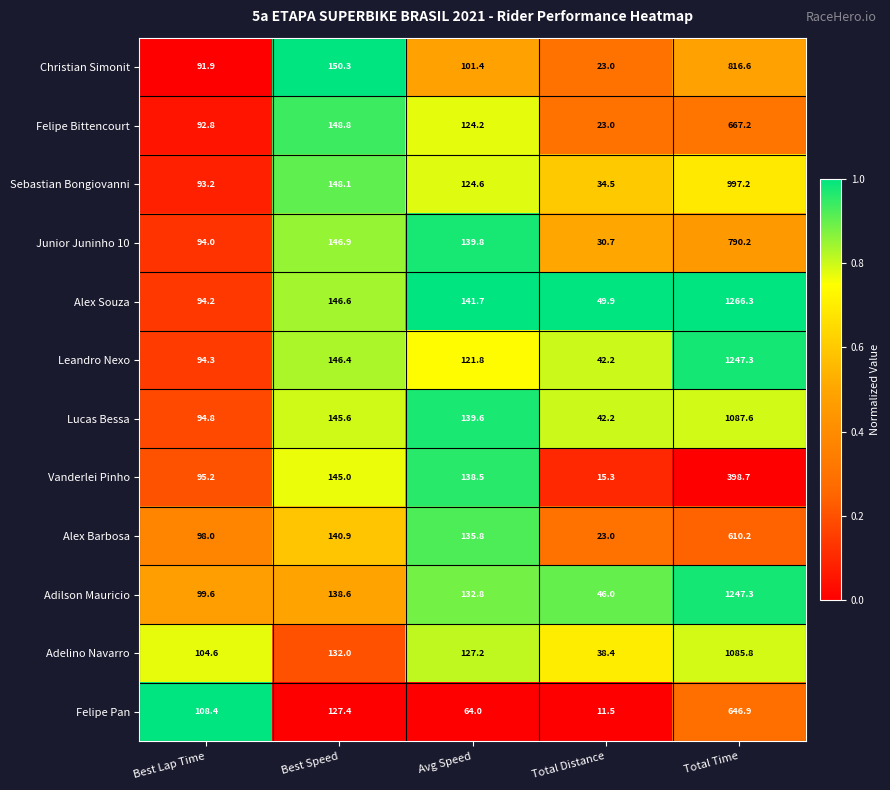

The Alex Barbosa series shows 98.0 at Best Lap Time. True or false?

True